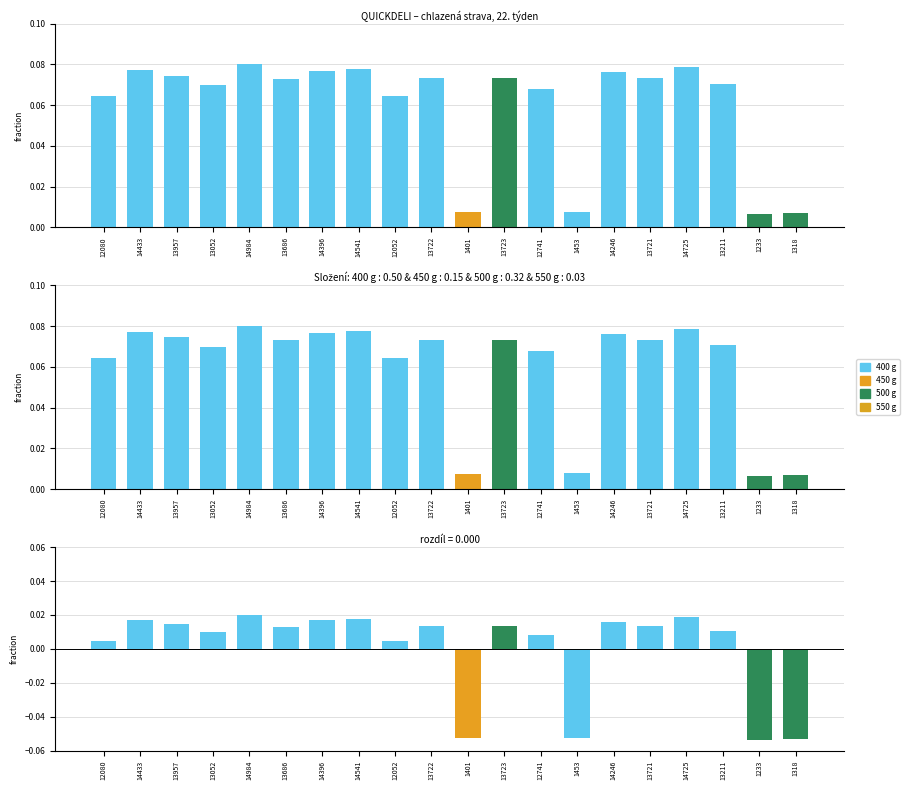

The chart shows a value of 0.1 at 13723. True or false?

False